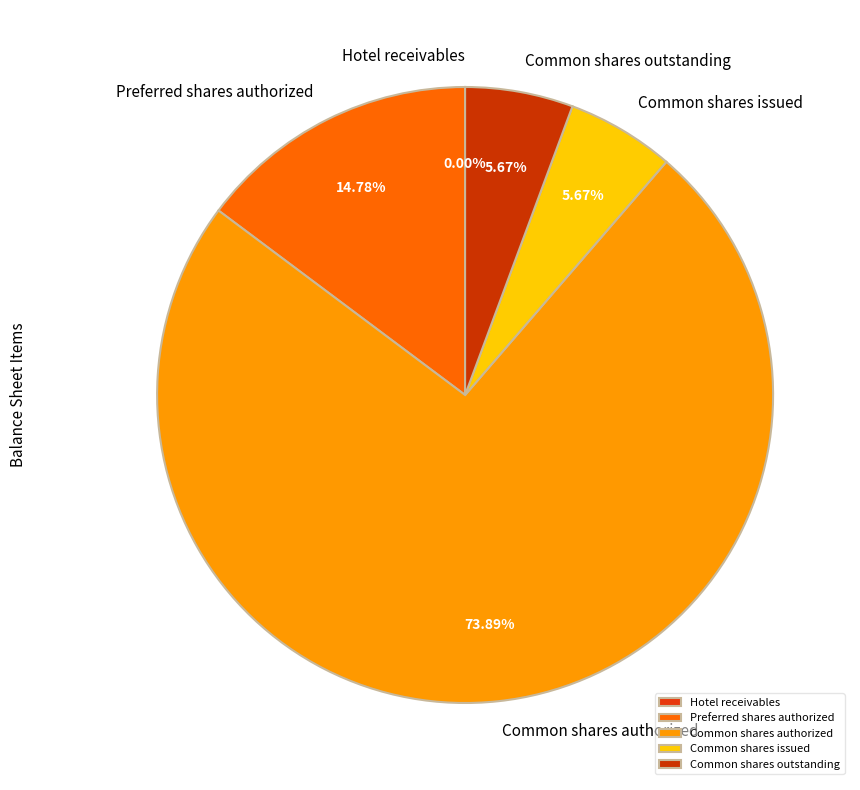

Is it true that Common shares issued is 6% of the pie?

True